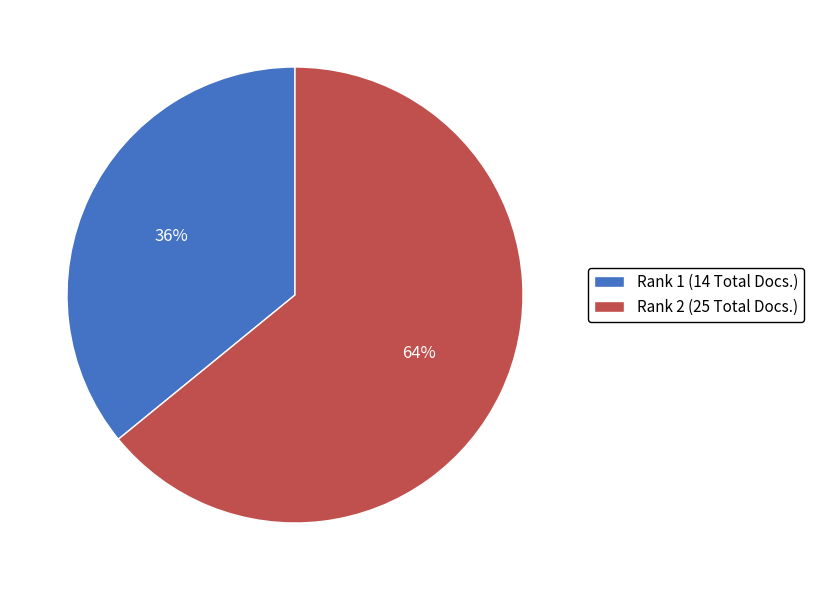

To the nearest percent, what is the difference between the Rank 1 (14 Total Docs.) and Rank 2 (25 Total Docs.) slice percentages?

28%